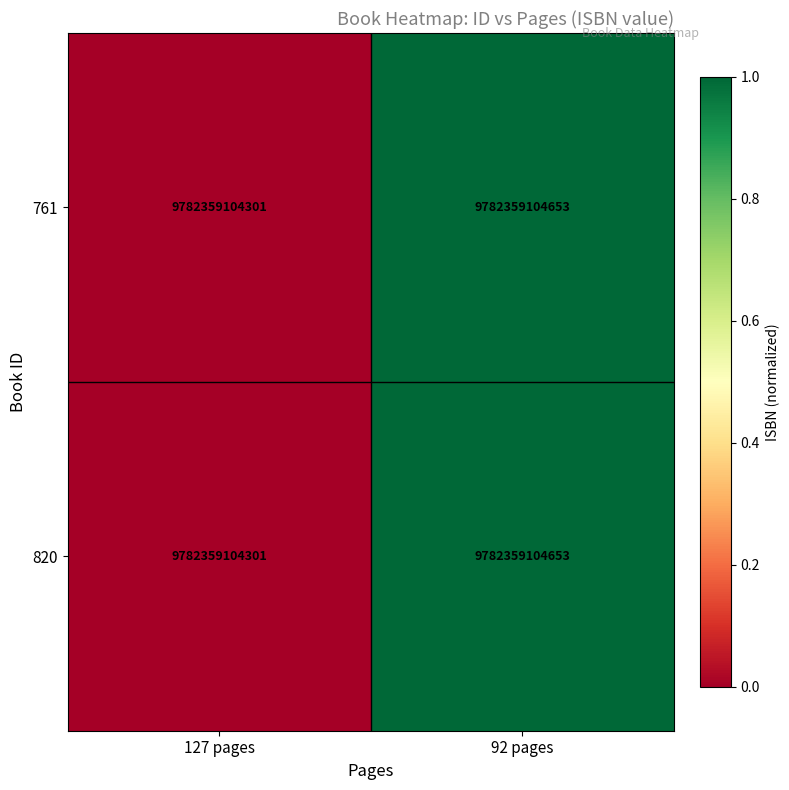

Rank the series by their maximum value, from lowest to highest.

761, 820